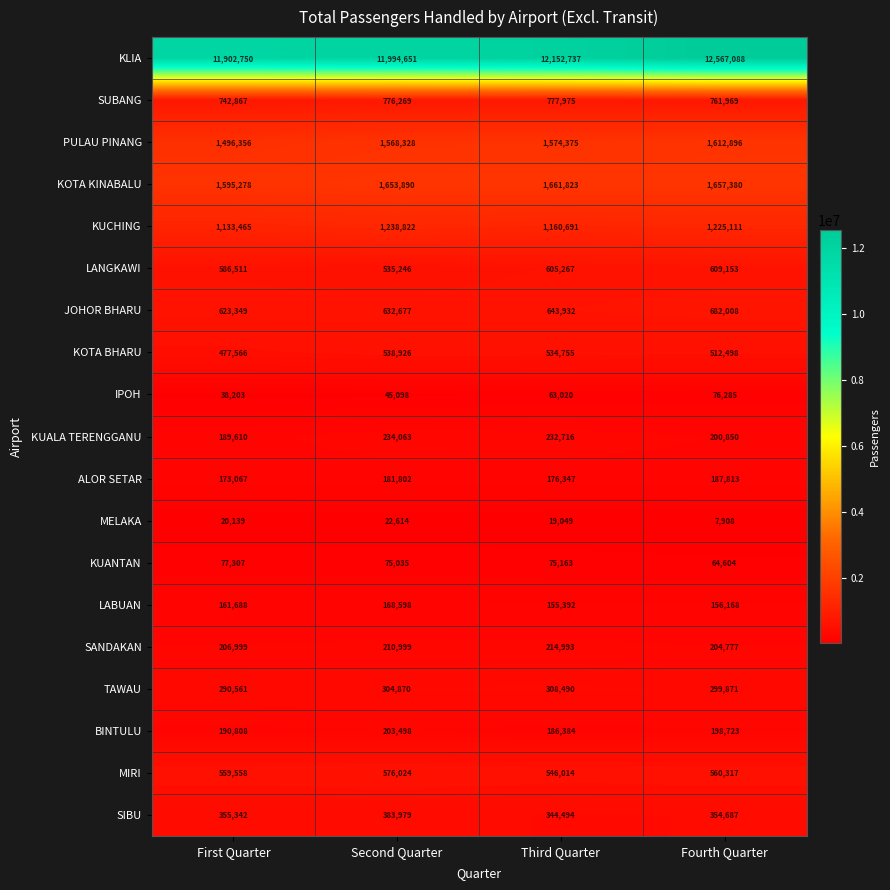

Read the KUANTAN value at Third Quarter, to the nearest 10.

75160